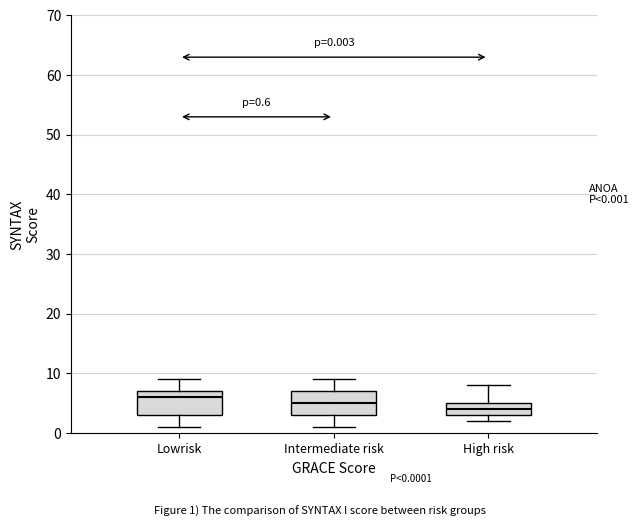

Which box's median line is the highest?

Lowrisk